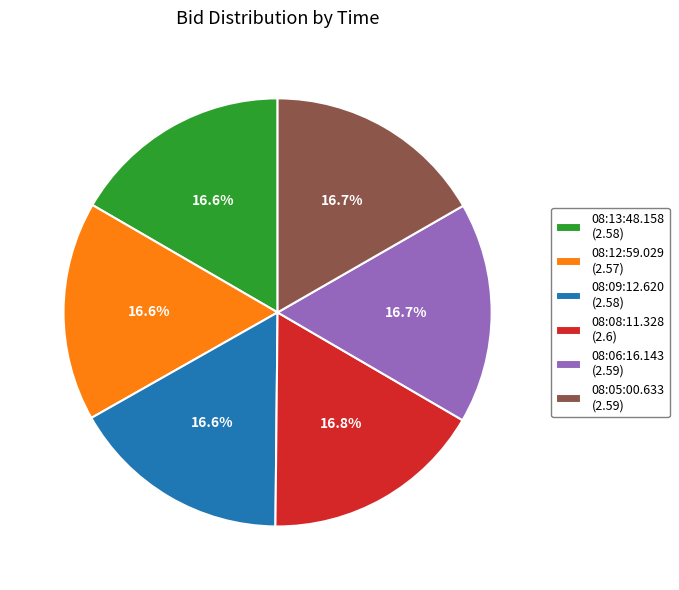

Approximately how many times larger is the value at 08:09:12.620 compared to 08:08:11.328?

1.0